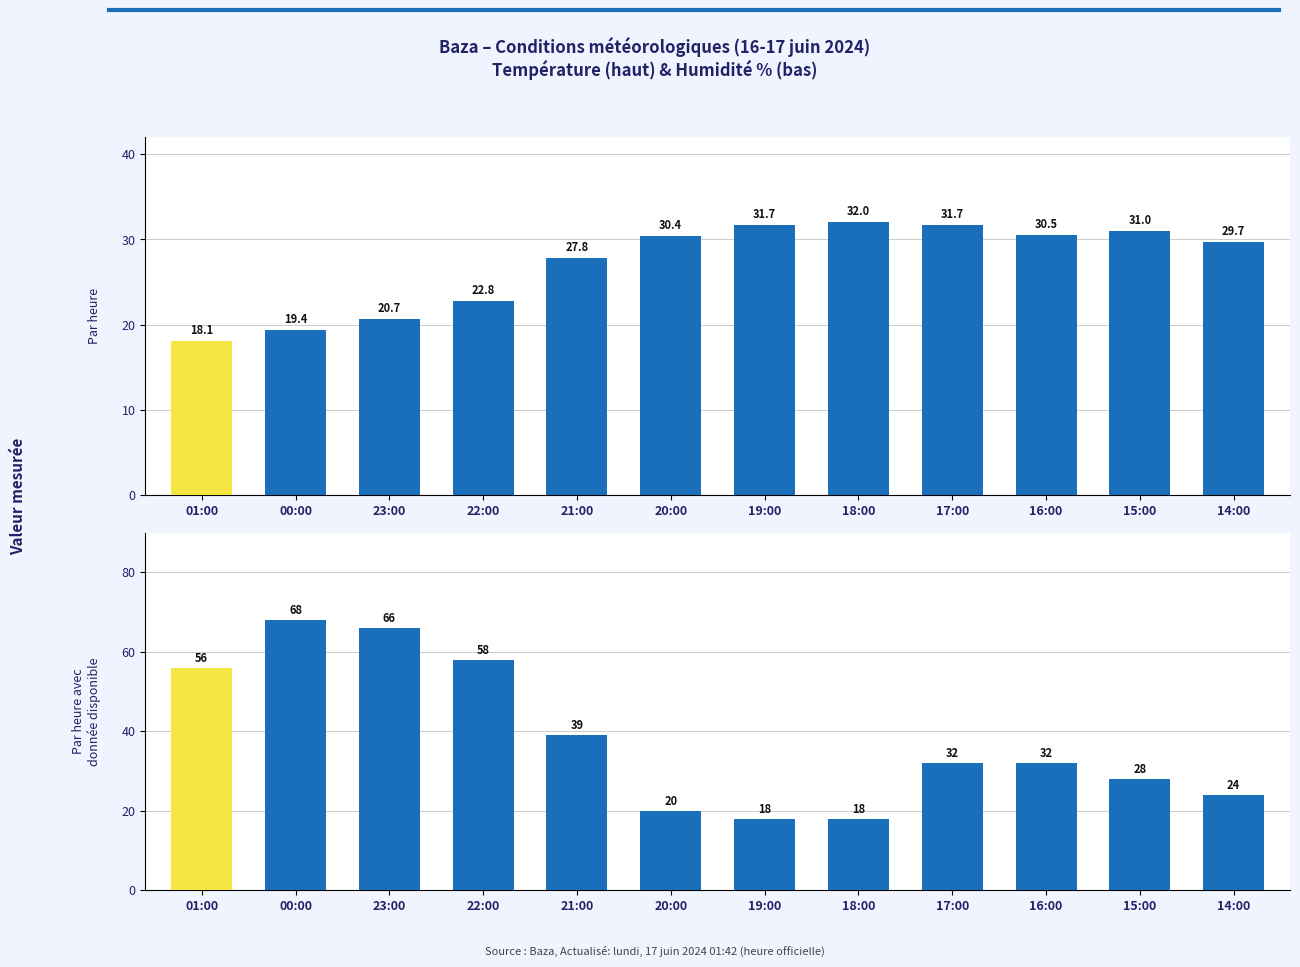

What position from the right is 15:00?

2